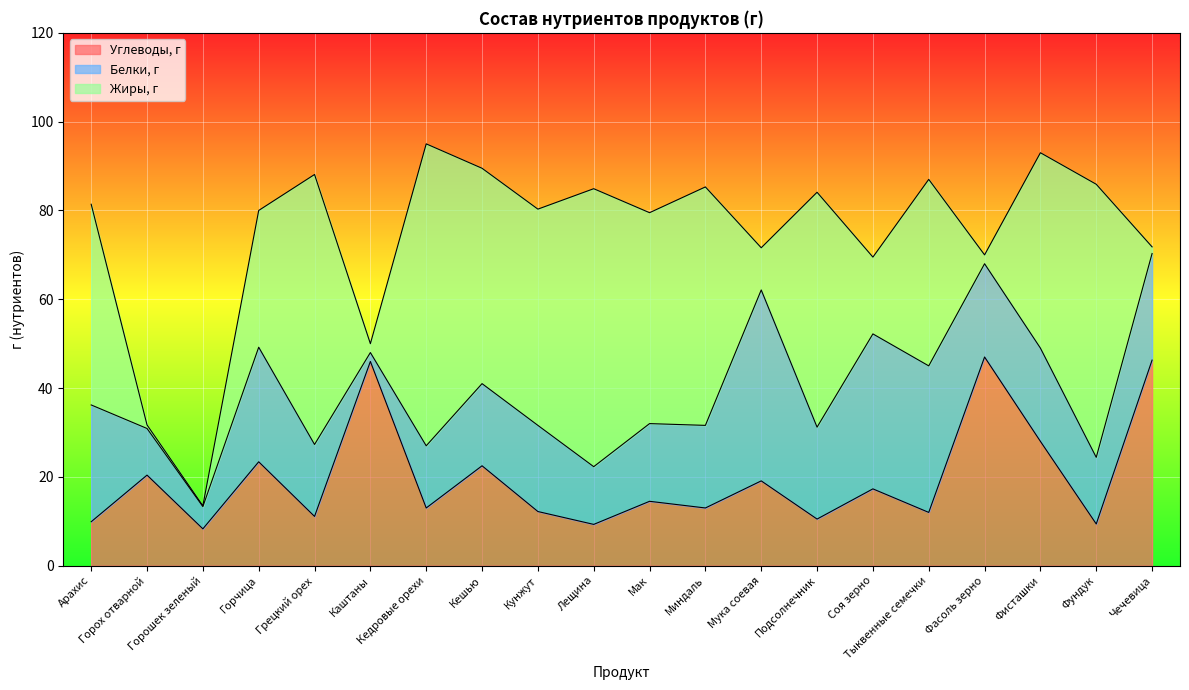

The value of Жиры, г at Арахис is 68.0. True or false?

False